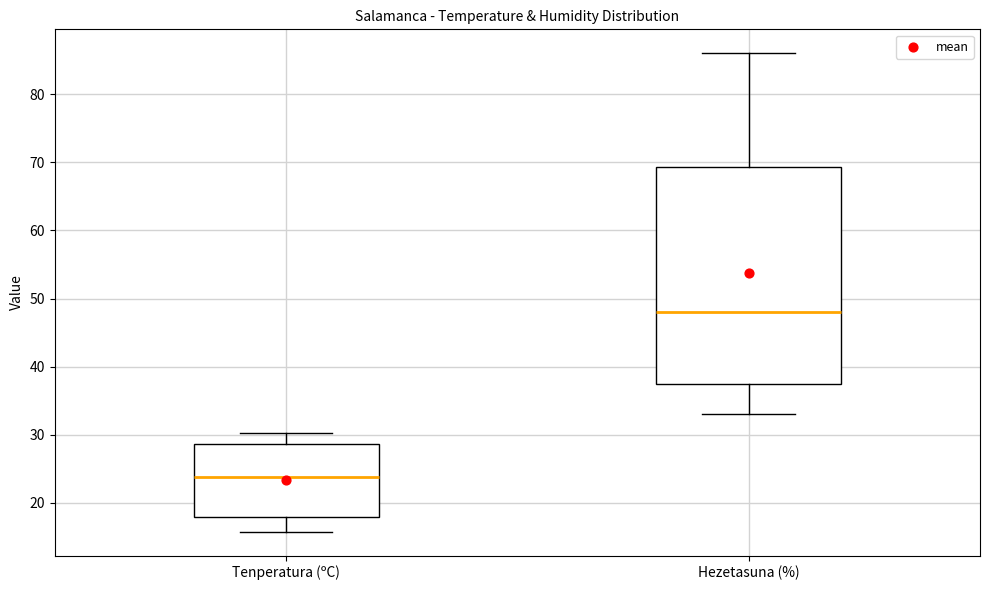

Which box is the tallest, from its lower edge to its upper edge?

Hezetasuna (%)